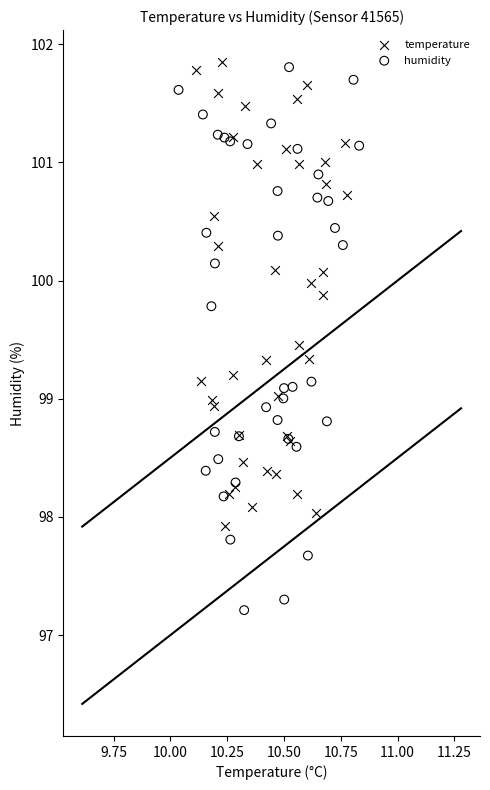

Which series reaches the minimum Y coordinate?

humidity